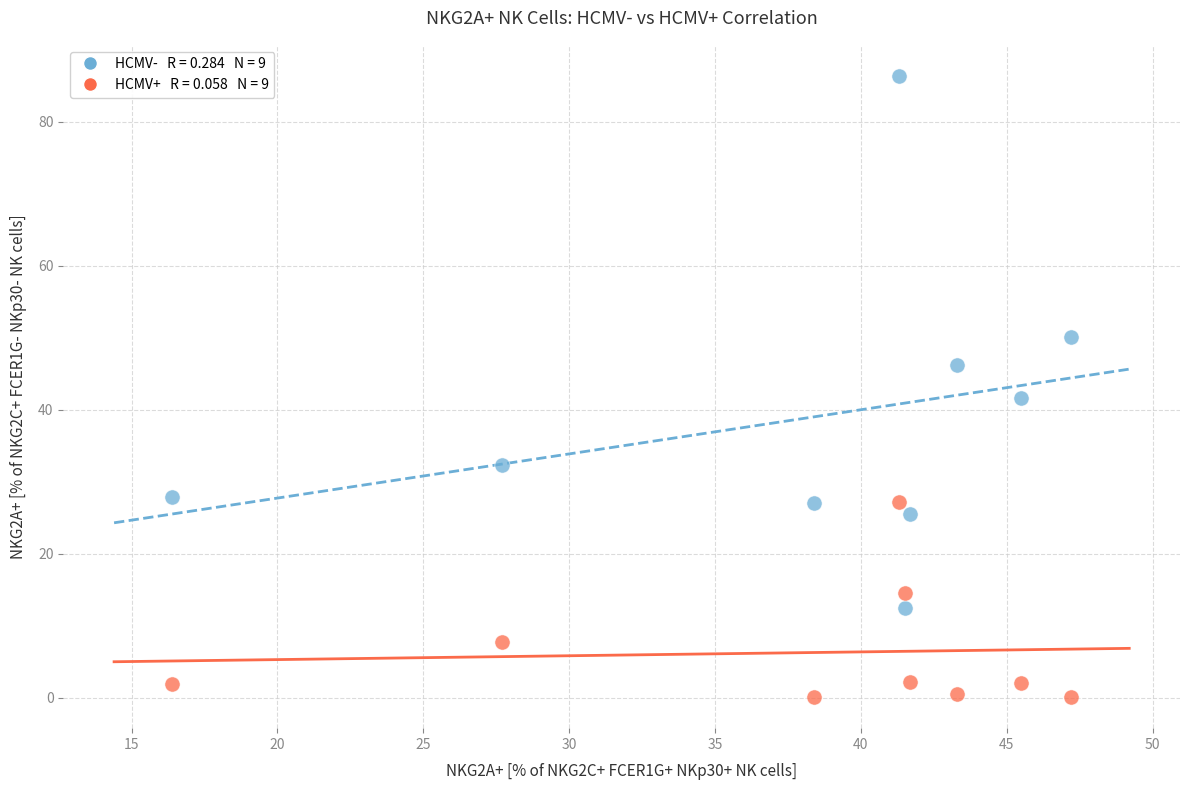

Across all series, what Y value is closest to 43?

41.6